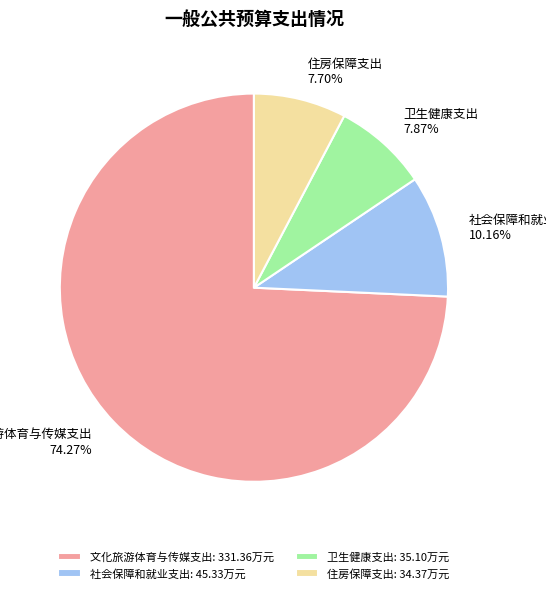

Combined, do 住房保障支出 and 社会保障和就业支出 account for over 50%?

No